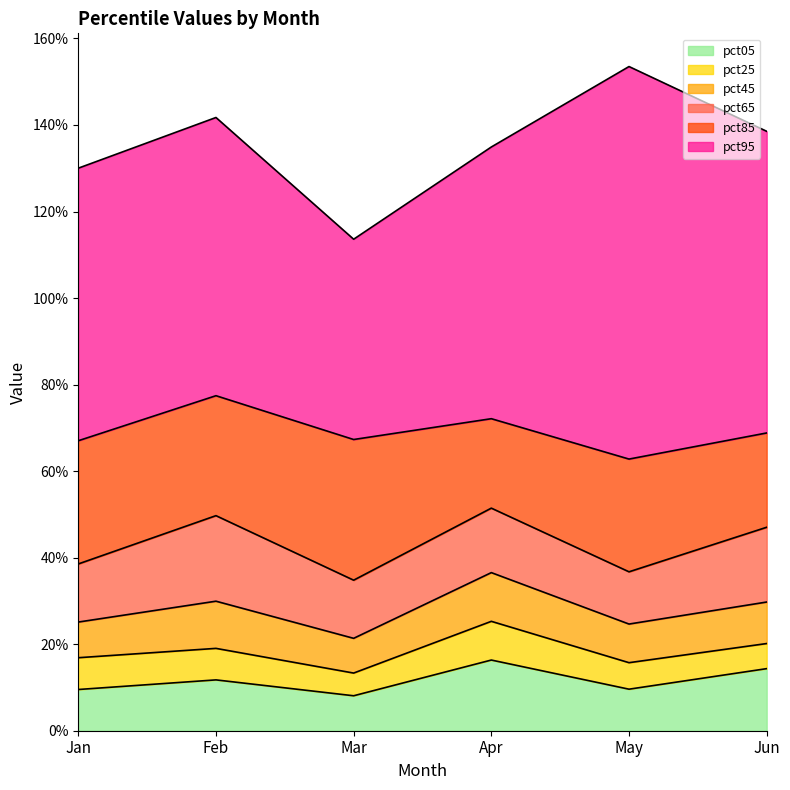

What is the sum of all pct45 values?

0.6